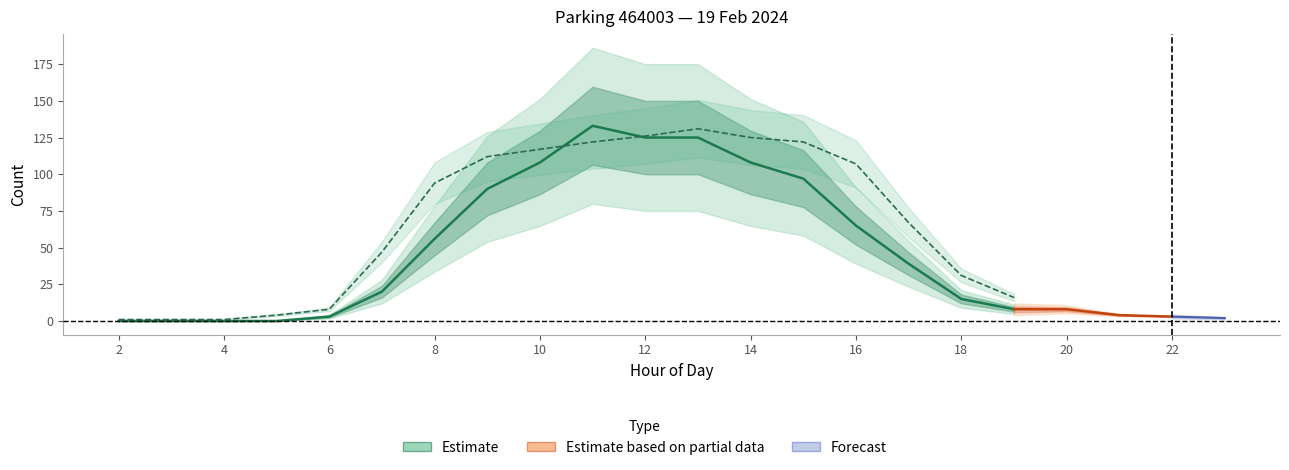

What is the spread (max minus min) of values at 2?

1